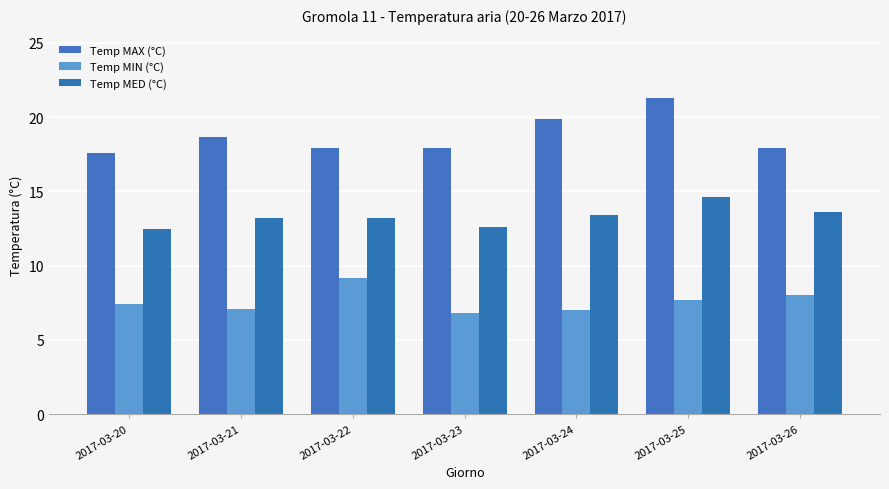

Is it true that Temp MAX (°C) equals 4.9 at 2017-03-21?

False